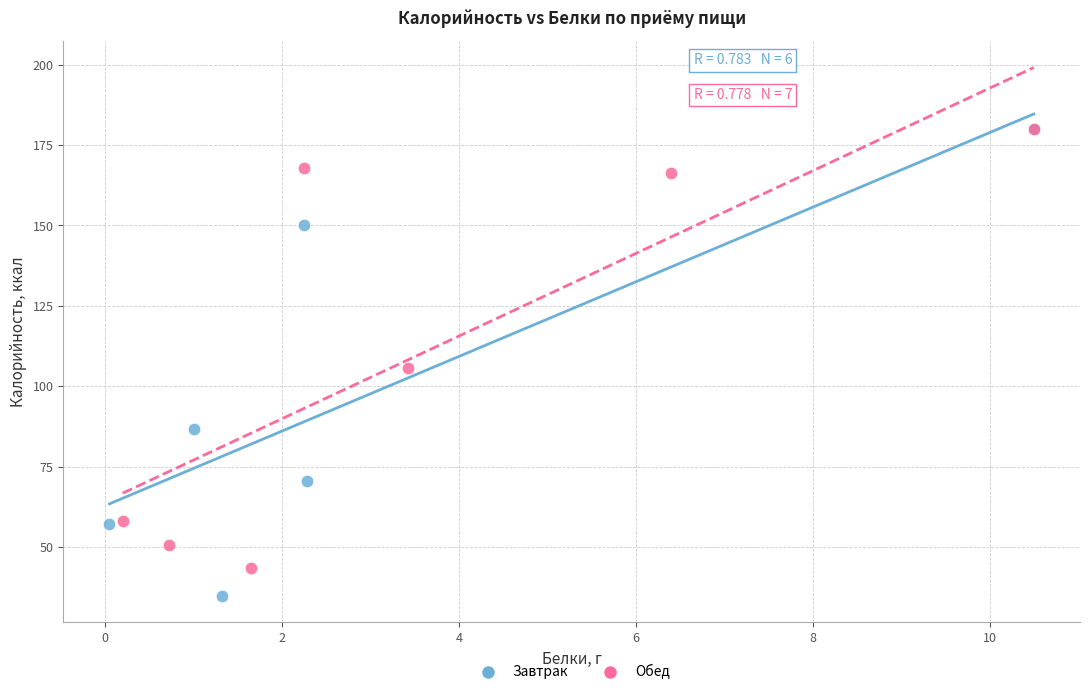

Which series reaches the minimum Y coordinate?

Завтрак